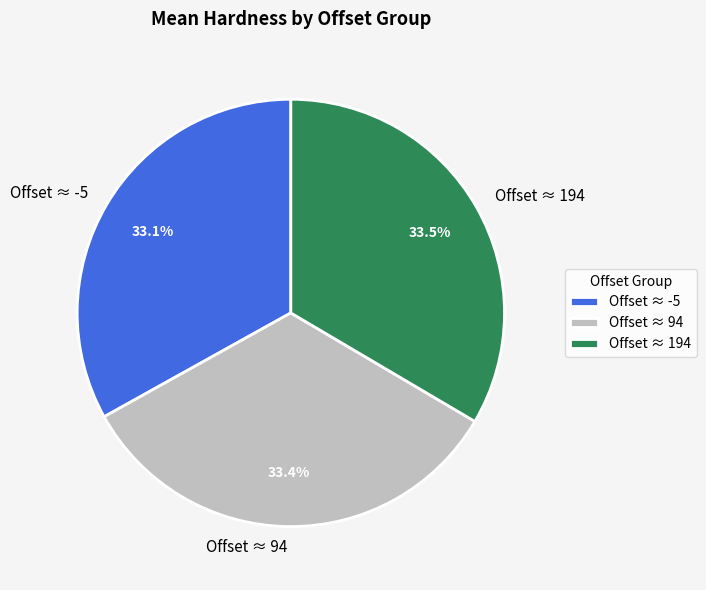

Count the number of slices in the pie.

3